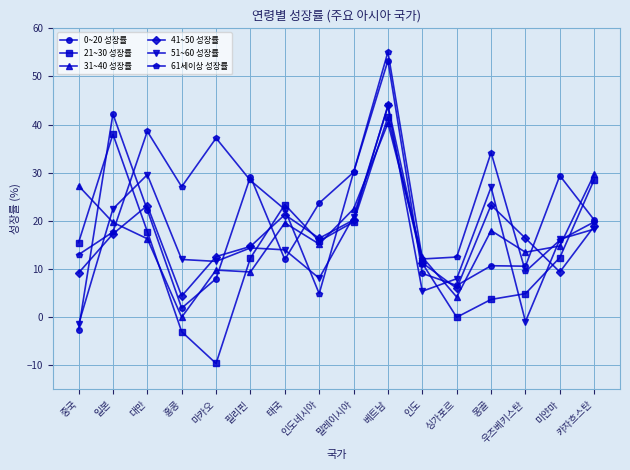

What is the difference between the highest and lowest values at 중국?

29.9